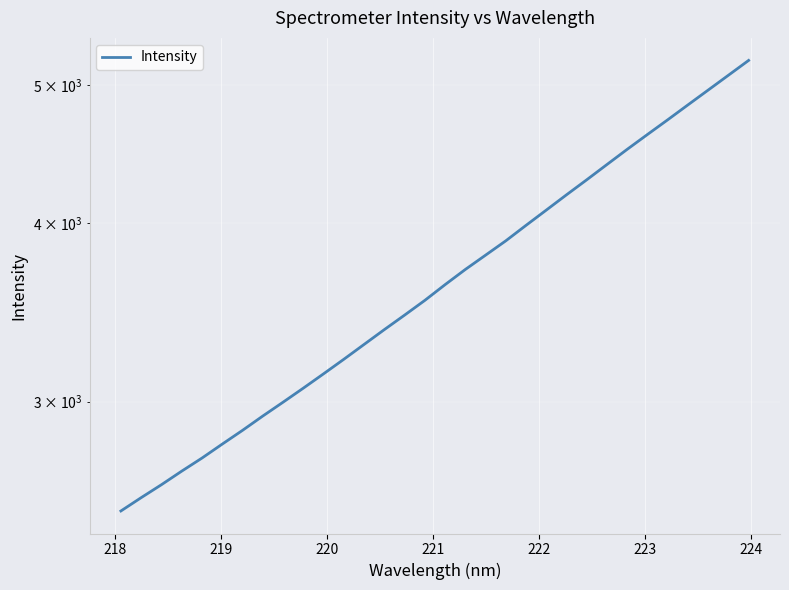

True or false: the data has more than 1 interior local peaks.

False